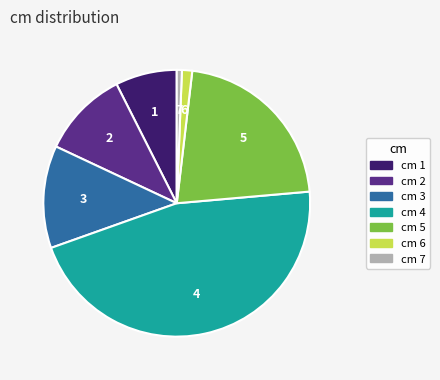

True or false: cm 1 accounts for 7% of the total.

True